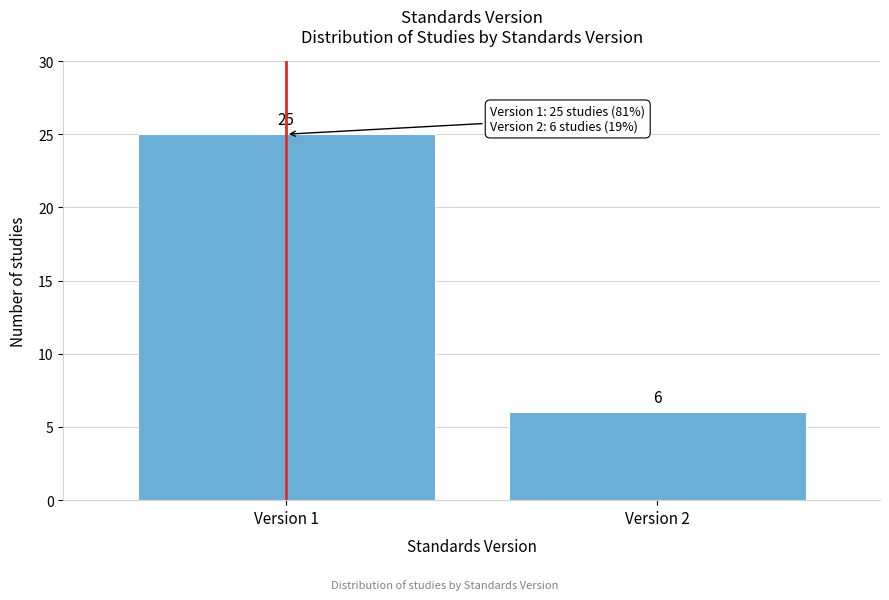

Reading right to left, list all the values displayed in this chart.

Version 2=6	Version 1=25